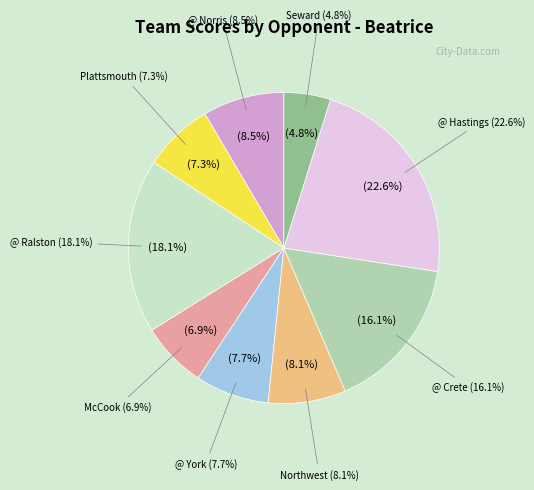

Rank the categories by value from lowest to highest.

Seward, McCook, Plattsmouth, @ York, Northwest, @ Norris, @ Crete, @ Ralston, @ Hastings